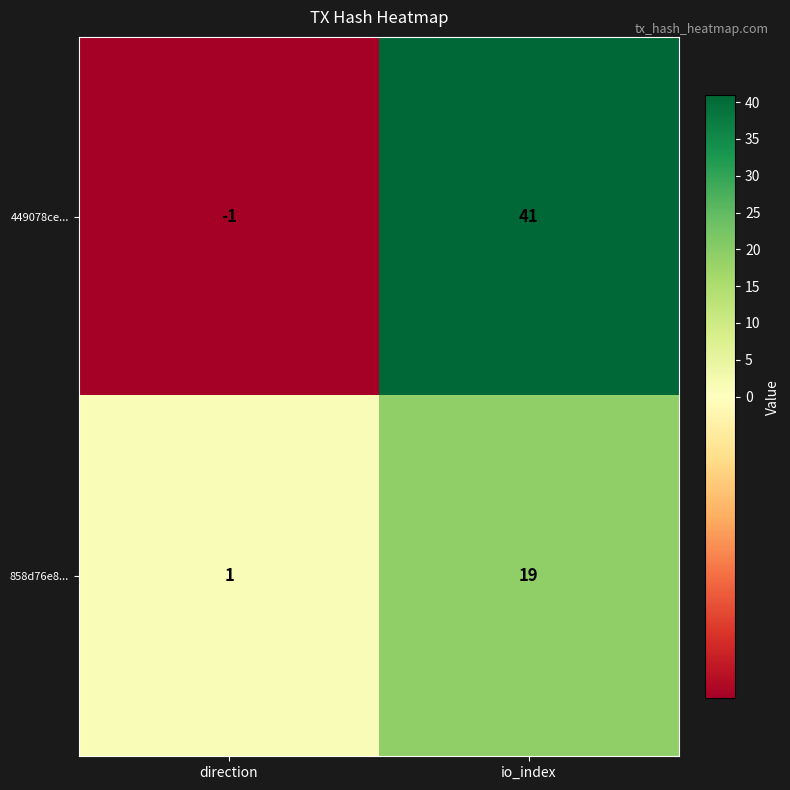

At how many categories does at least one series exceed 10?

1